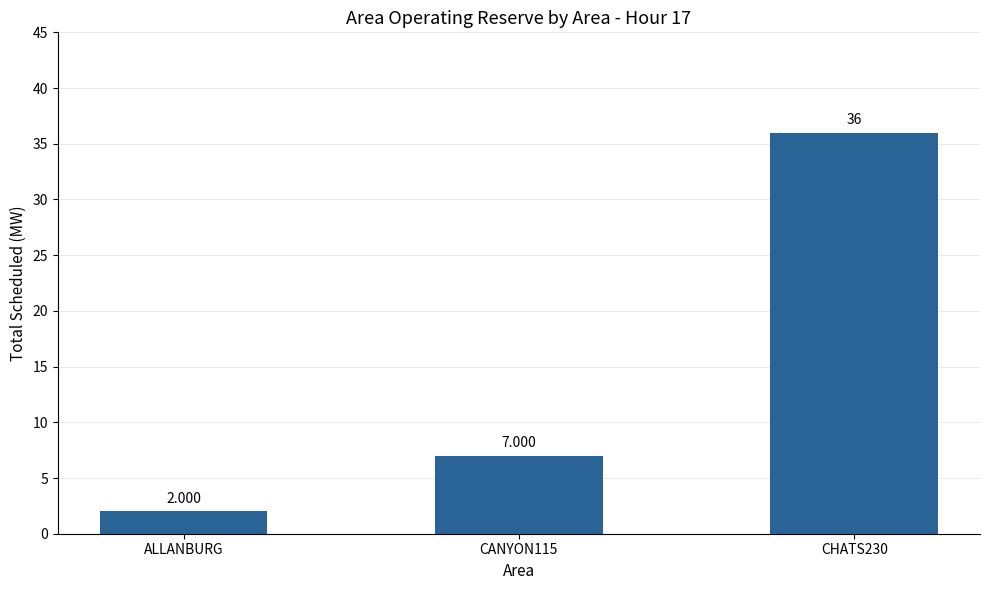

Which category has the lowest value across all series?

ALLANBURG